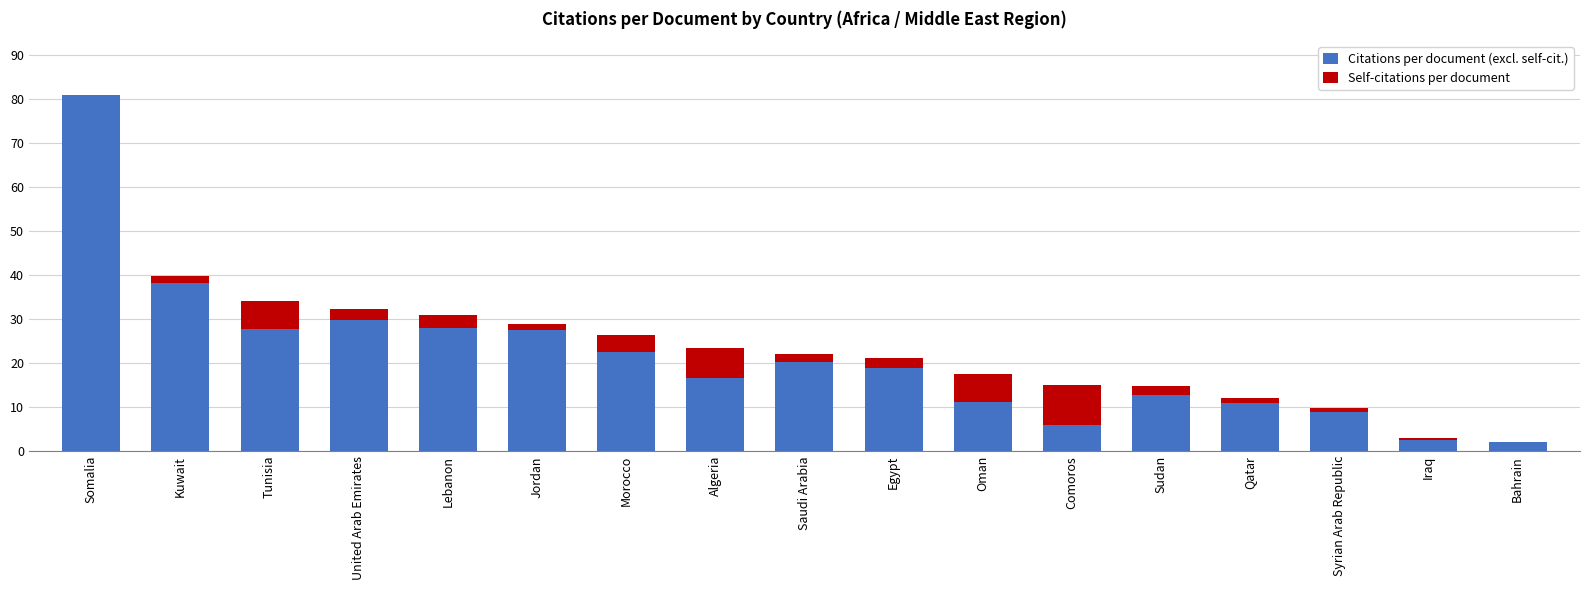

What is the sum of the Citations per document (excl. self-cit.) values at Algeria and Oman?

27.9